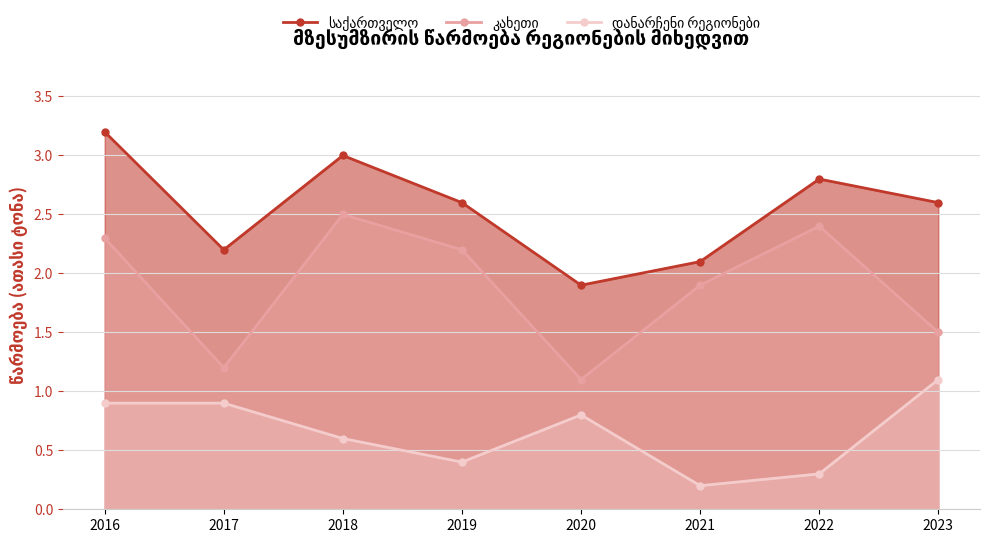

What is the approximate value of კახეთი at 2022?

2.4